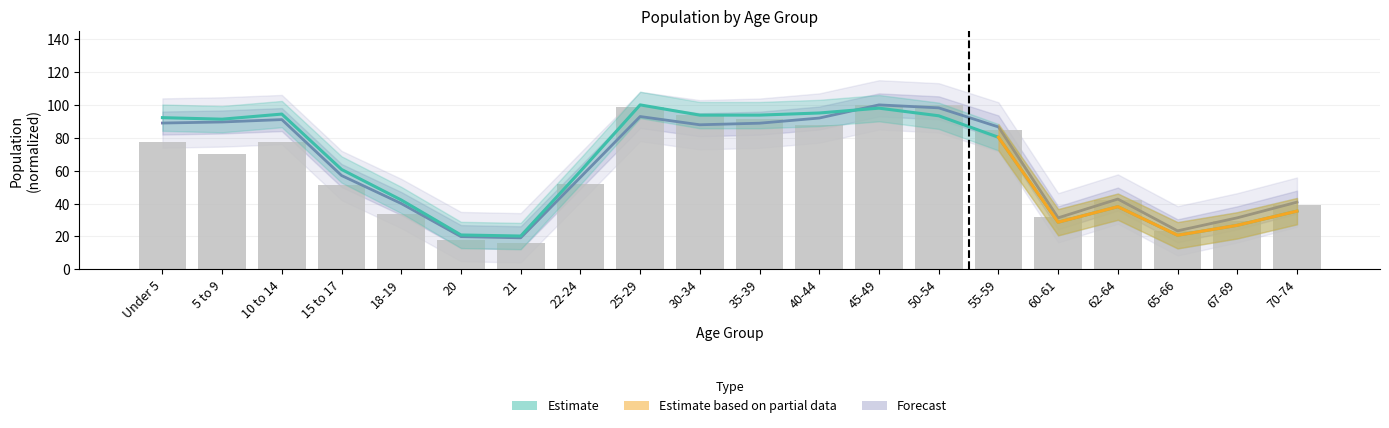

What position from the right is 22-24?

13